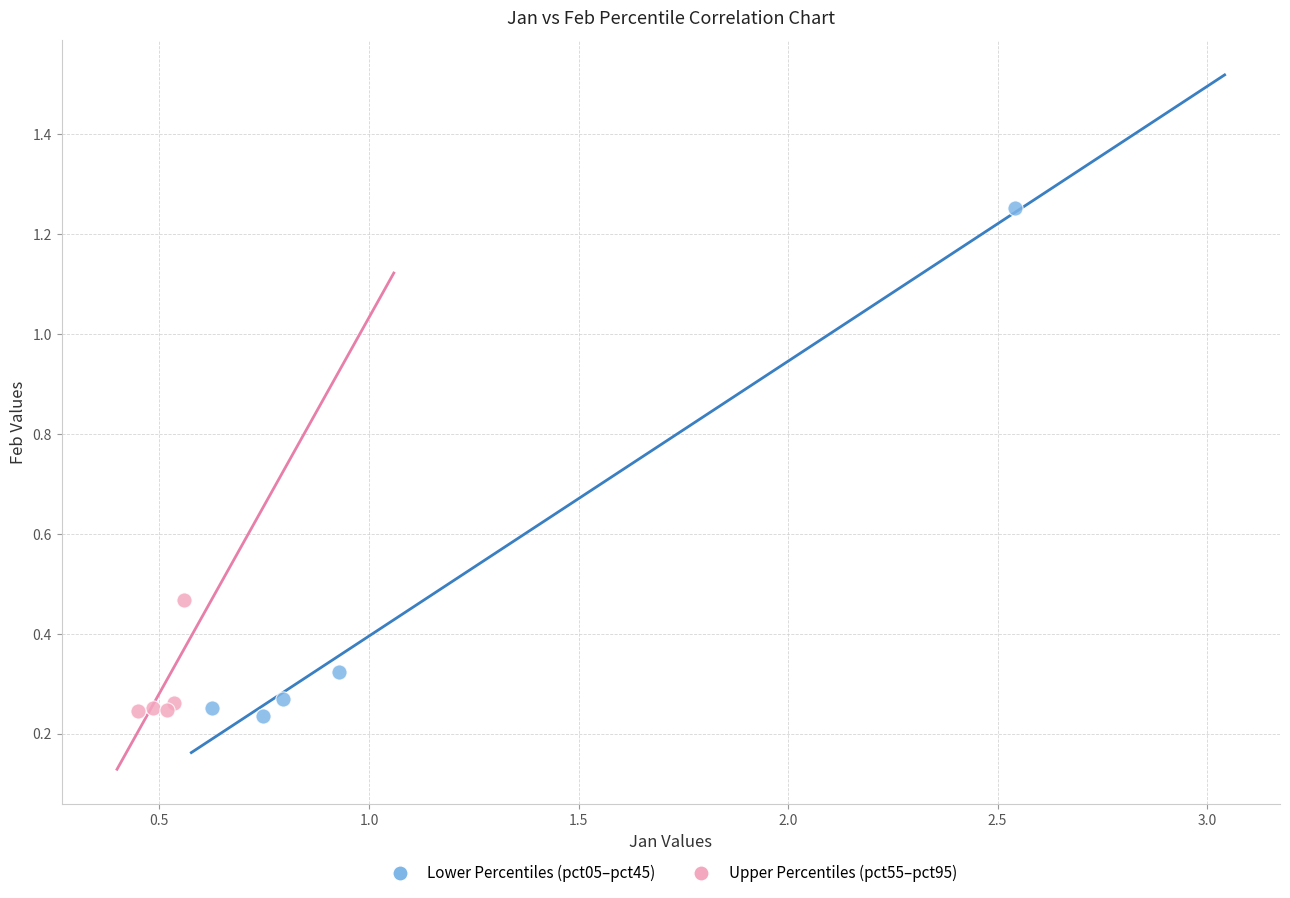

Which series contains the highest Y value?

Lower Percentiles (pct05–pct45)